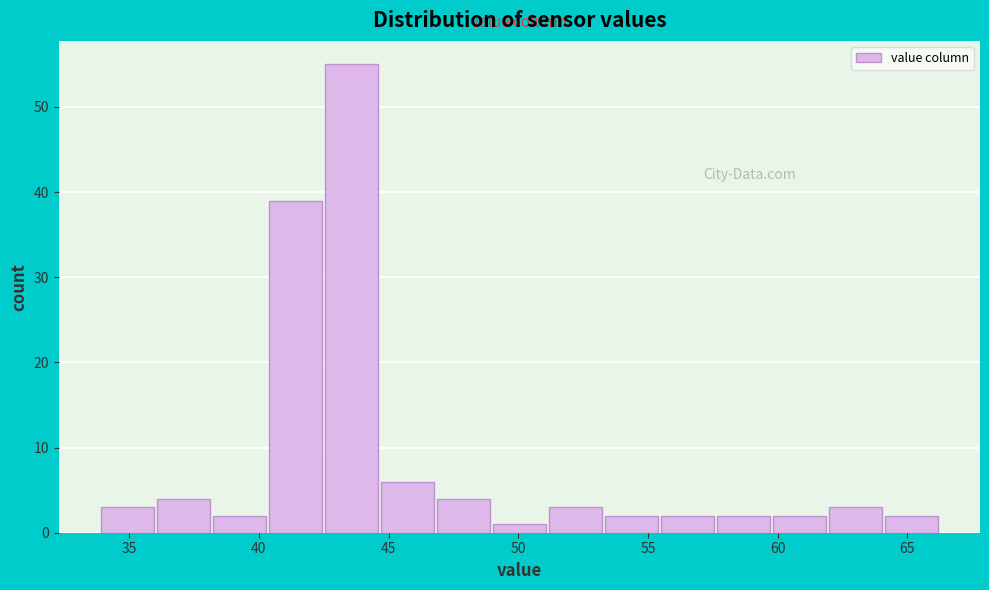

Reading left to right, list every bar in this chart as the range it spans on the x-axis followed by its height. Neither the bar edges nor the heights are printed on the chart, so give them approximately, as read against the axes.

34.0 to 36.0: 3
36.0 to 38.0: 4
38.0 to 40.5: 2
40.5 to 42.5: 39
42.5 to 44.5: 55
44.5 to 47.0: 6
47.0 to 49.0: 4
49.0 to 51.0: 1
51.0 to 53.5: 3
53.5 to 55.5: 2
55.5 to 57.5: 2
57.5 to 60.0: 2
60.0 to 62.0: 2
62.0 to 64.0: 3
64.0 to 66.5: 2